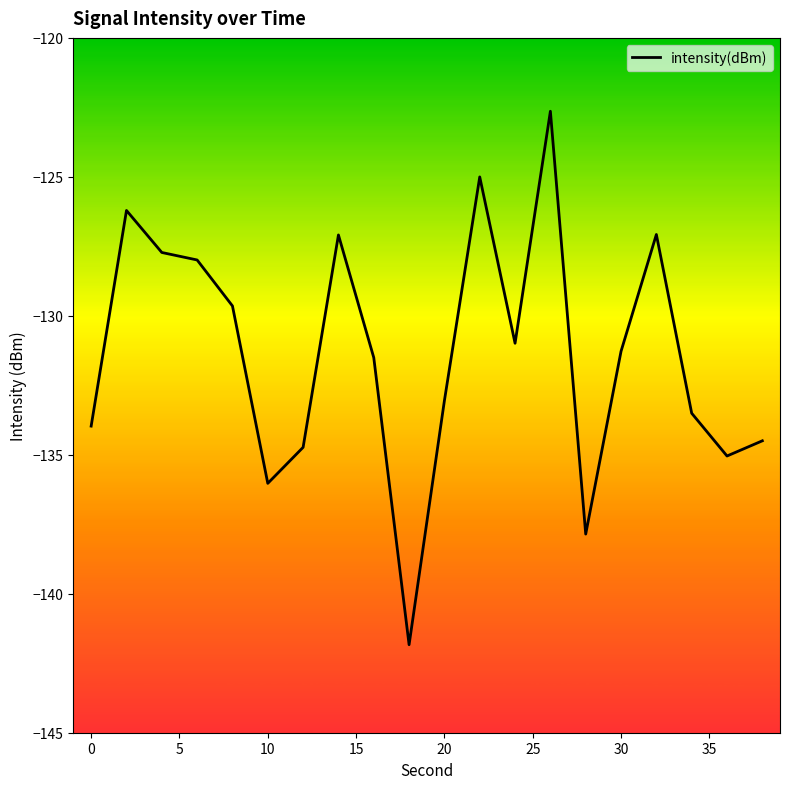

What is the minimum value shown in the chart?

-141.8